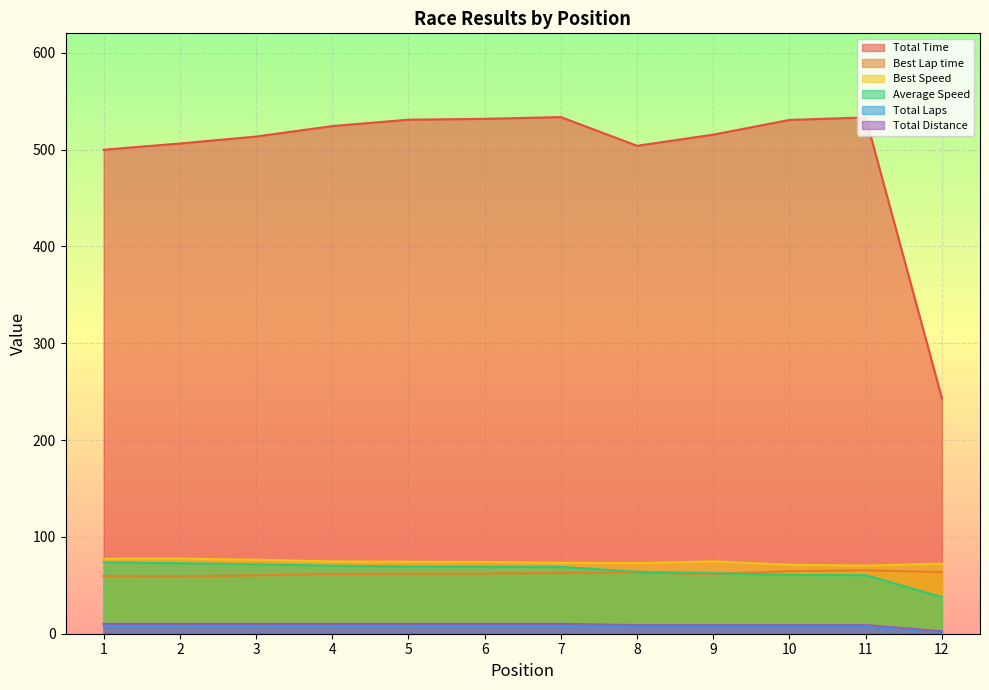

Which has a higher value, 1 or 3?

3